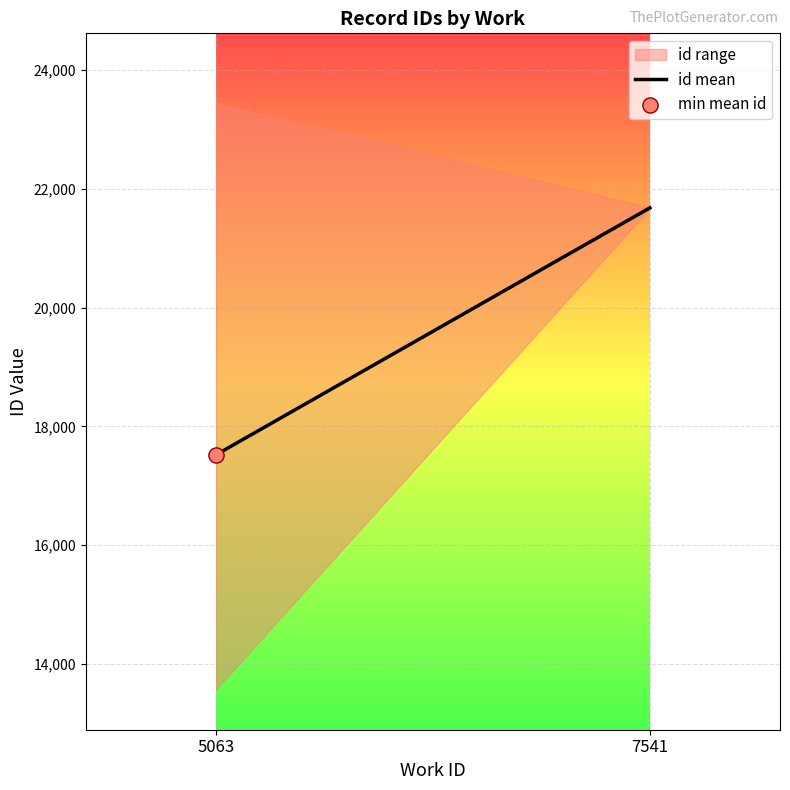

What is the change in value from 5063 to 7541?

+4157.0